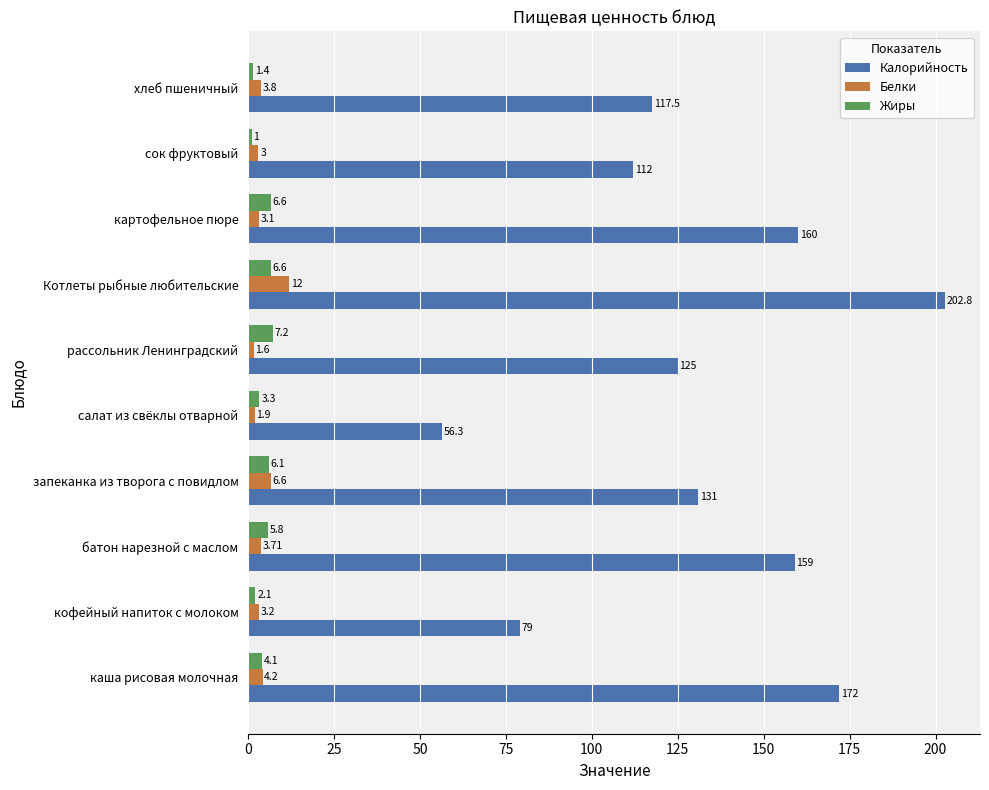

List the labels in order of Калорийность value, smallest first.

салат из свёклы отварной, кофейный напиток с молоком, сок фруктовый, хлеб пшеничный, рассольник Ленинградский, запеканка из творога с повидлом, батон нарезной с маслом, картофельное пюре, каша рисовая молочная, Котлеты рыбные любительские